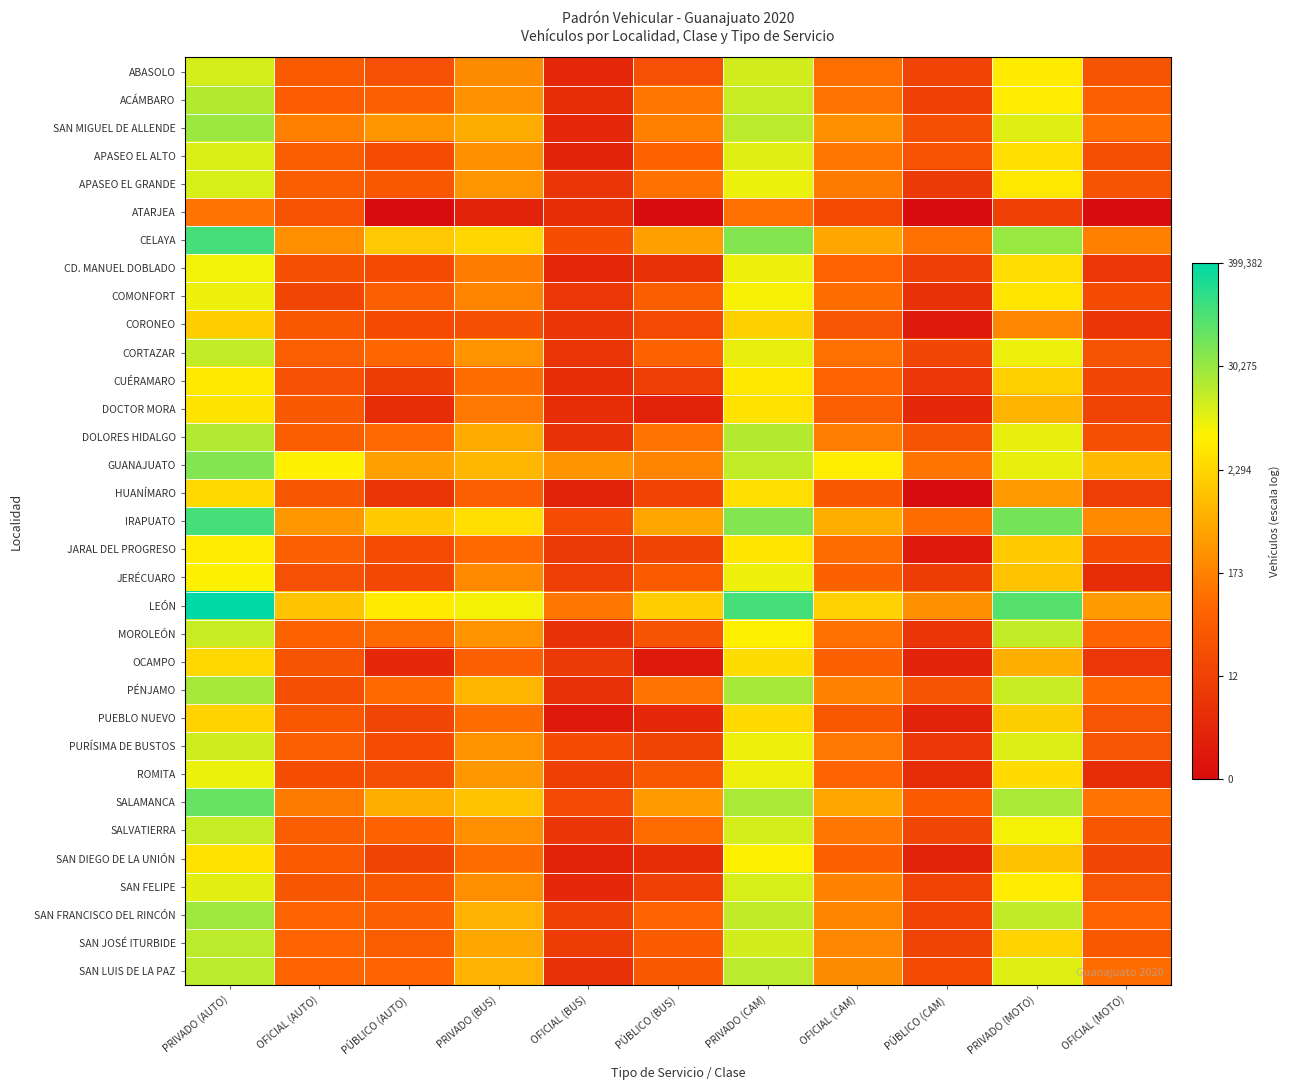

What is the total value across all series at PRIVADO (CAM)?

297.5